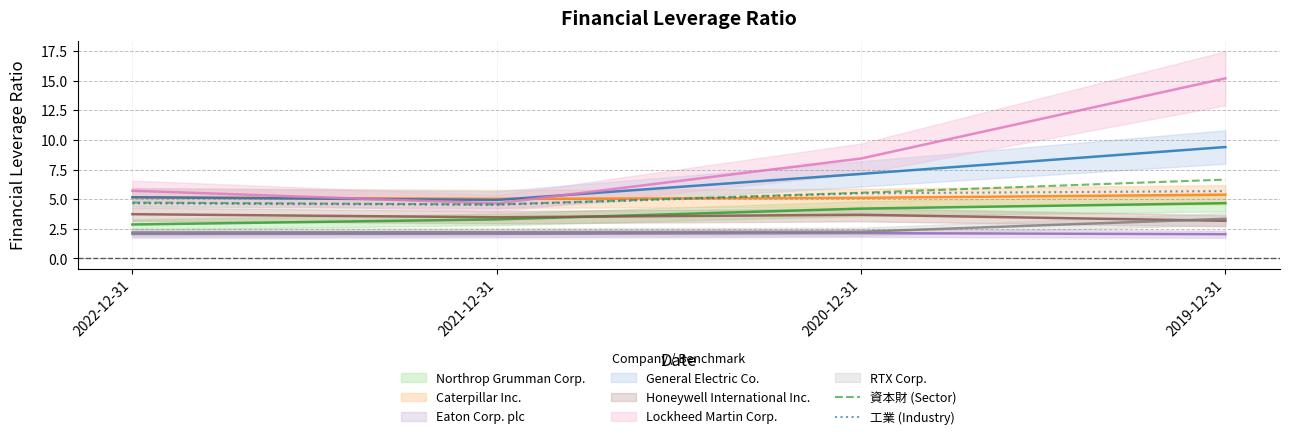

What is the sum of the 資本財 (Sector) values at 2019-12-31 and 2020-12-31?

12.2